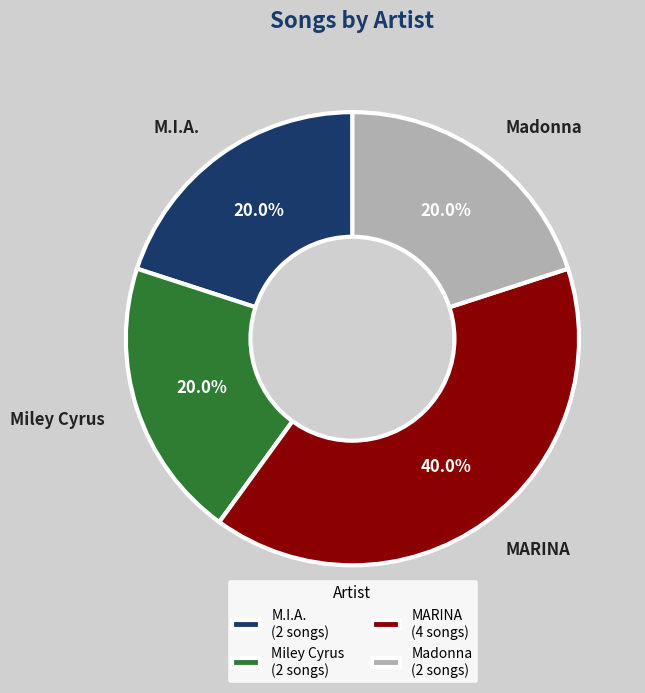

Between MARINA and M.I.A., which is larger?

MARINA